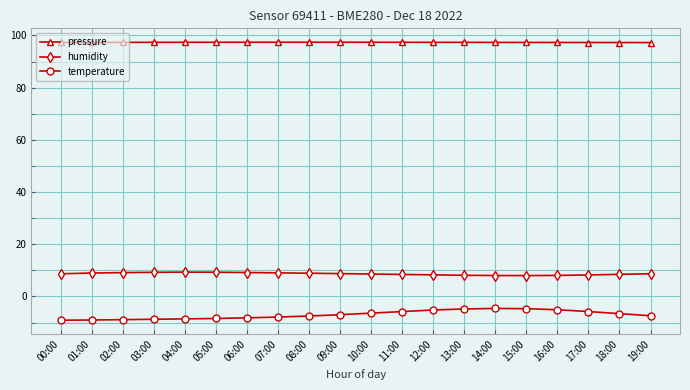

True or false: humidity and temperature intersect in this chart.

False